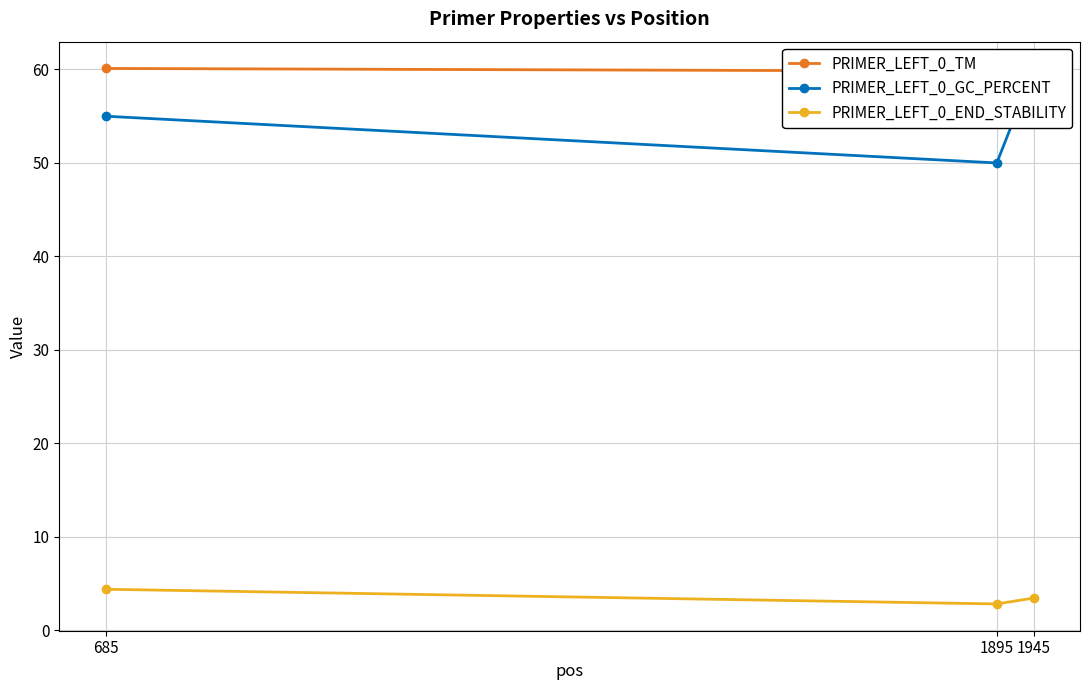

What is the average value of the PRIMER_LEFT_0_TM series?

59.9